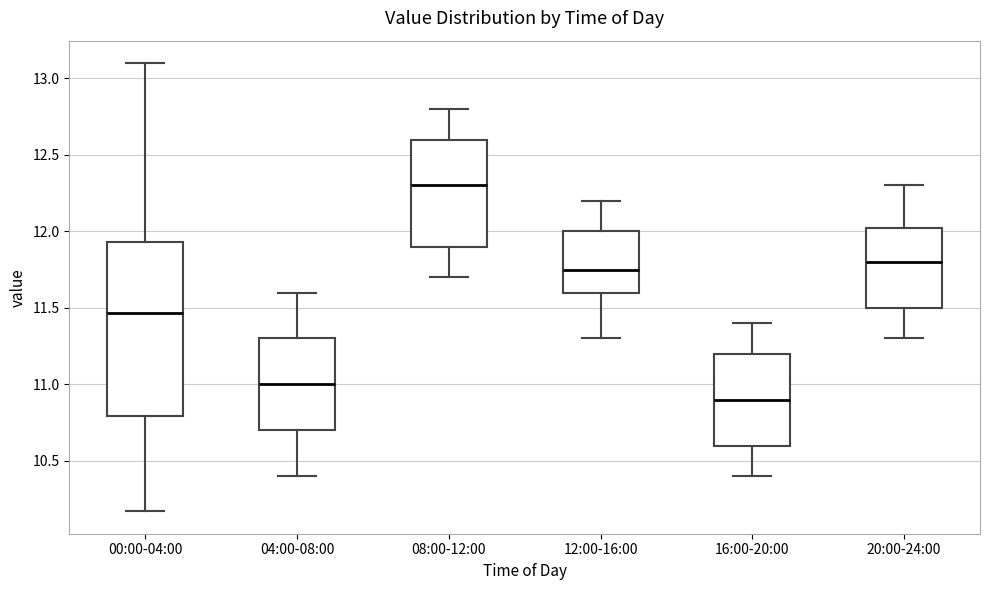

Comparing the boxes themselves (not the whiskers), which one is the tallest?

00:00-04:00